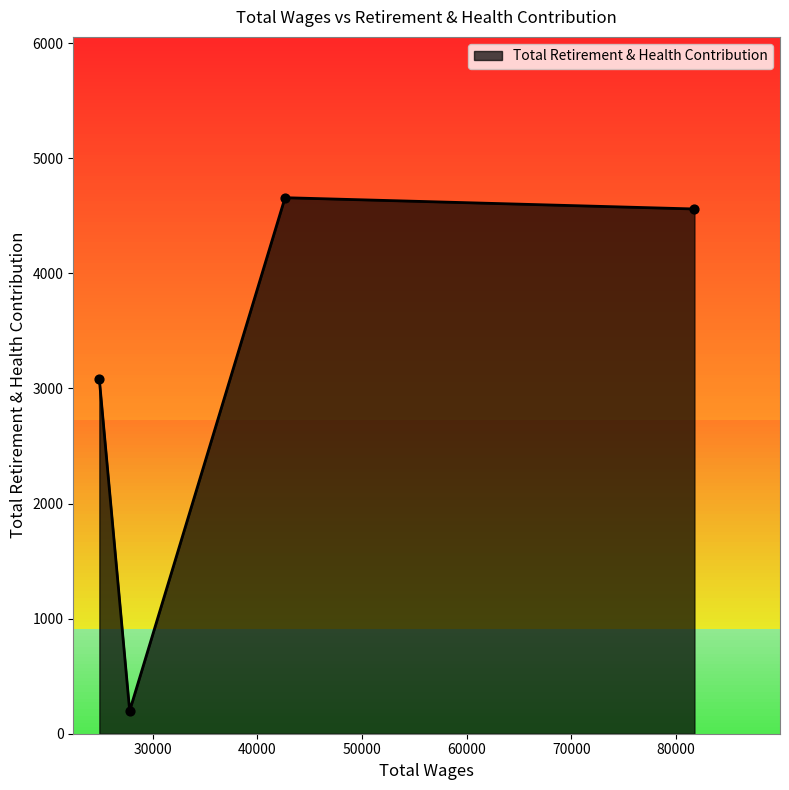

What is the change in value from 42637.0 to 24899.0?

-1579